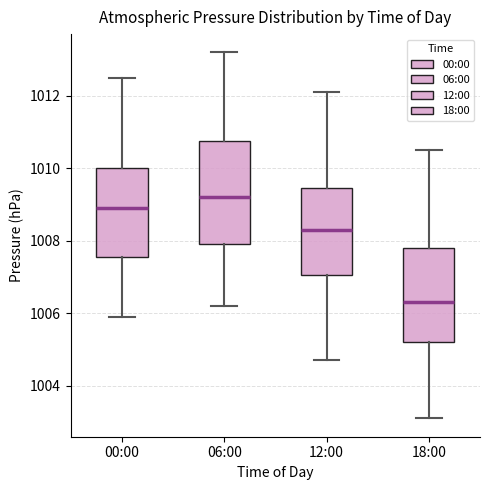

Where is the lower edge of the box for 18:00 on the y-axis? The values are not printed on the chart, so give them approximately, as read against the axis.

1005.2